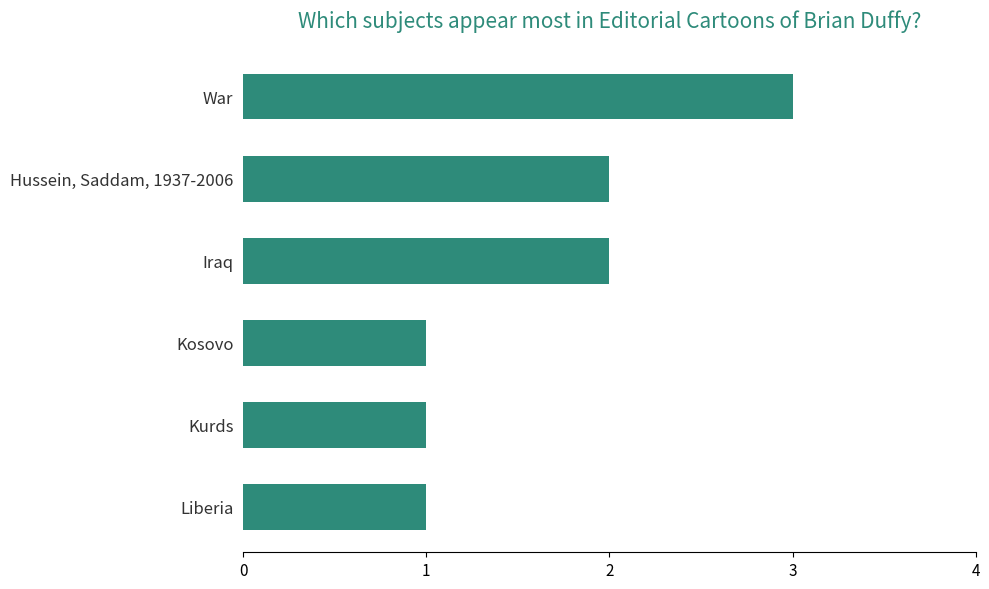

Are the bars horizontal?

Yes